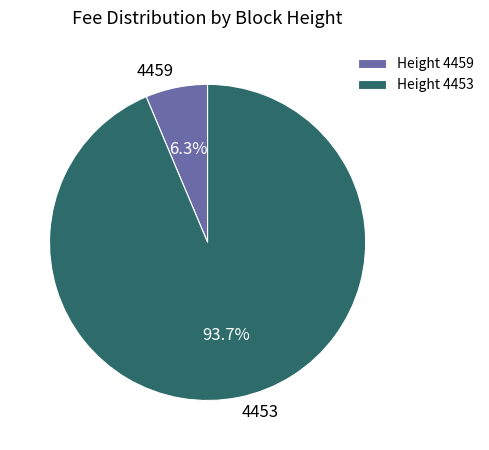

To the nearest percent, what is the difference between the largest and smallest slice percentages?

87%